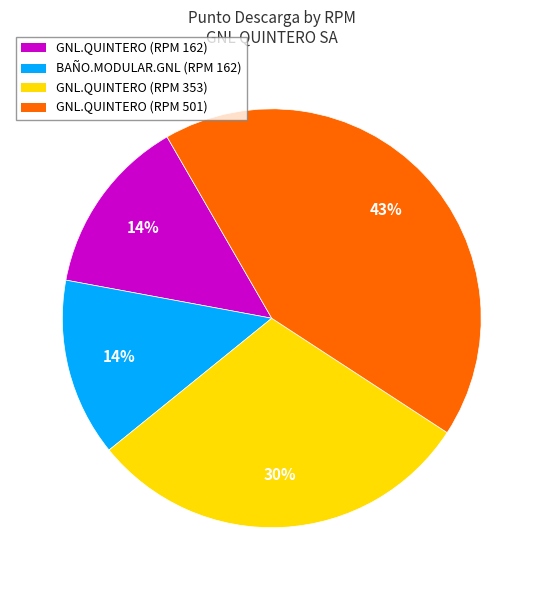

To the nearest percent, what is the combined percentage of BAÑO.MODULAR.GNL (RPM 162) and GNL.QUINTERO (RPM 162)?

28%